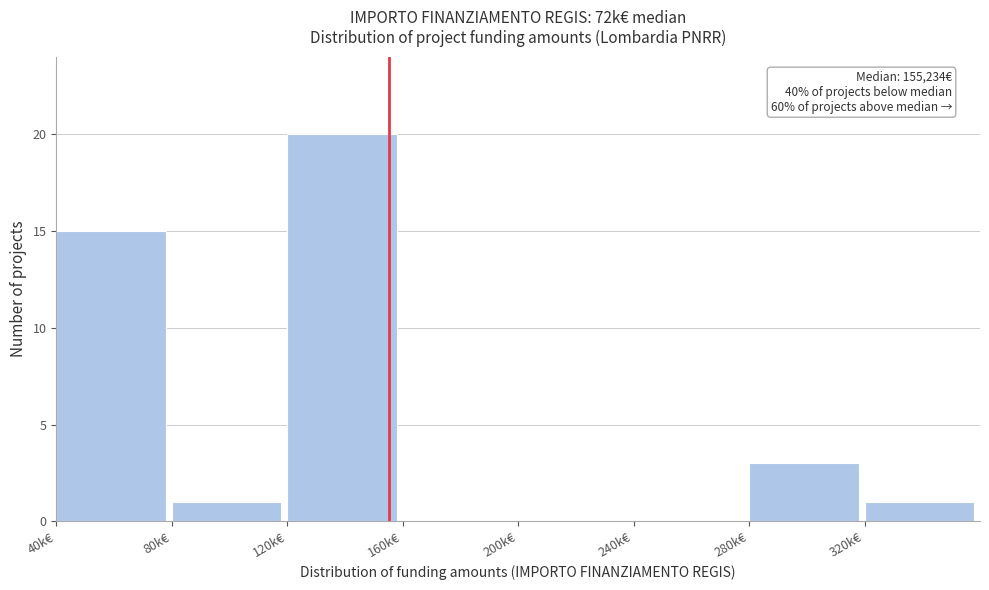

Reading right to left, list all the values displayed in this chart.

320k€=1	280k€=3	240k€=0	200k€=0	160k€=0	120k€=20	80k€=1	40k€=15